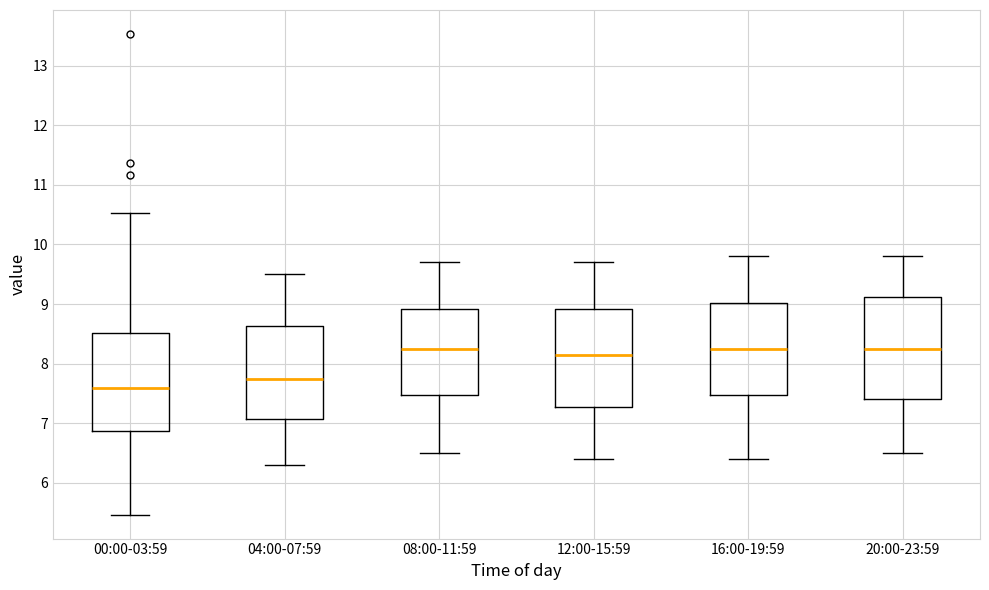

Which box has the lowest median line?

00:00-03:59